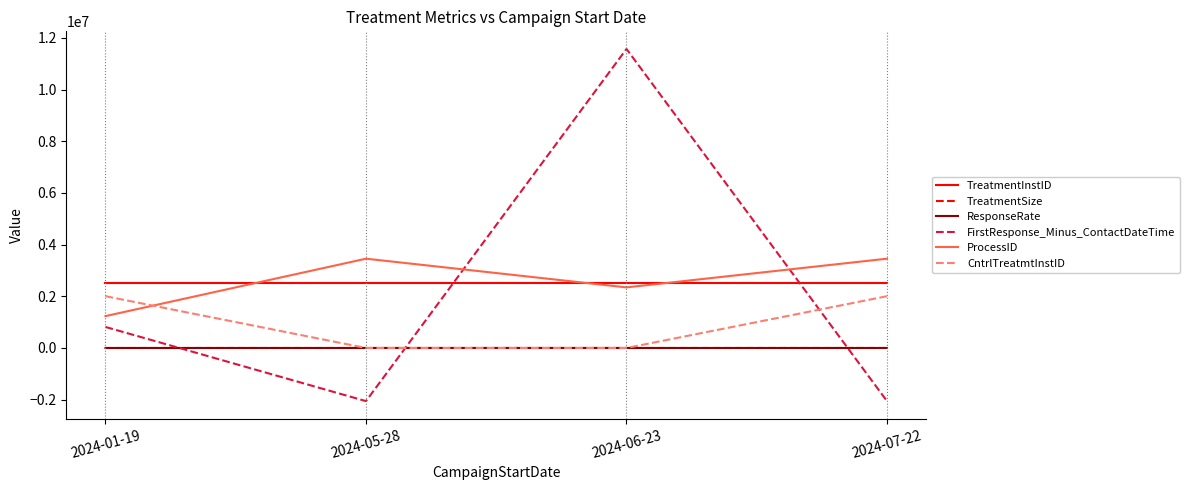

The value of FirstResponse_Minus_ContactDateTime at 2024-05-28 is -2056592.0. True or false?

True